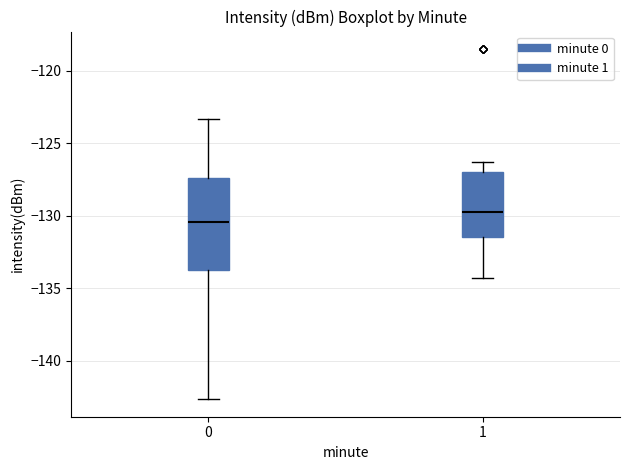

Reading left to right, read every box against the y-axis: the position of its median line, the range the box covers, and the ends of its whiskers. The values are not printed on the chart, so give them approximately, as read against the axis.

0: median -130.5, box -134.0 to -127.5, whiskers -142.5 to -123.5
1: median -129.5, box -131.5 to -127.0, whiskers -134.5 to -126.5